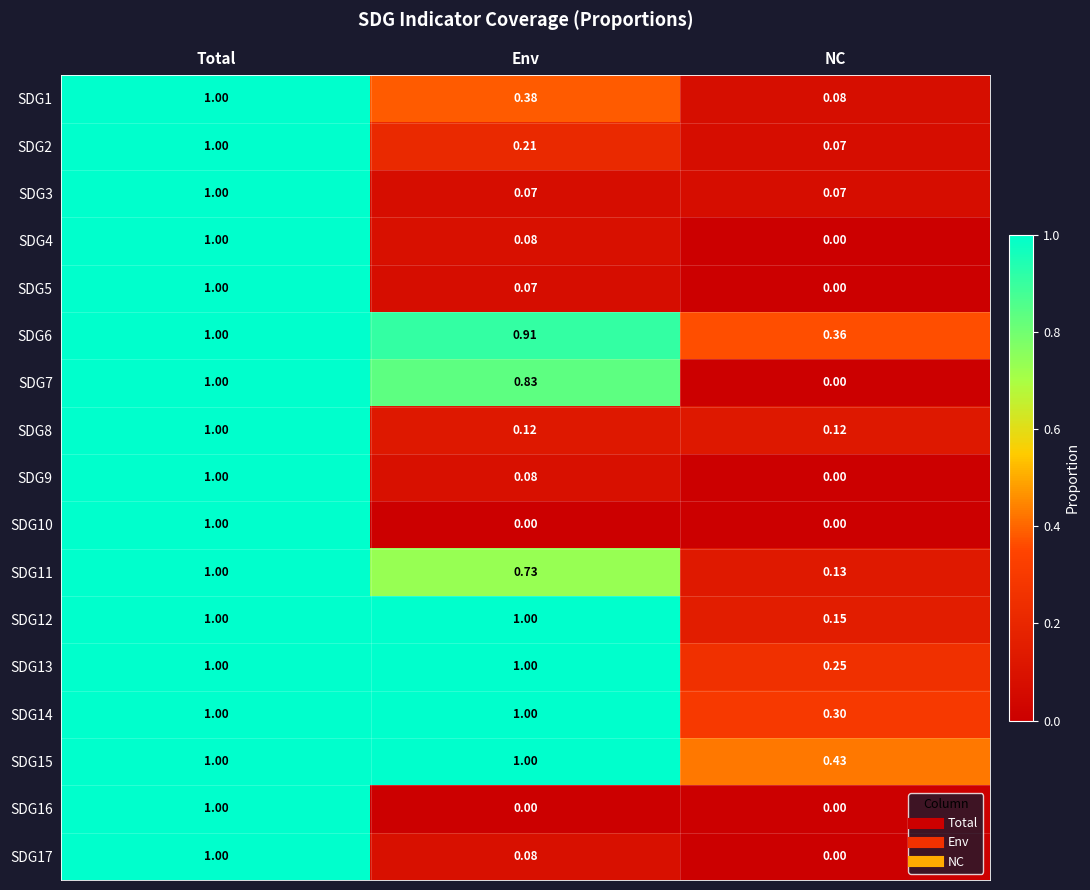

Where is SDG11 nearest to the value 0?

NC